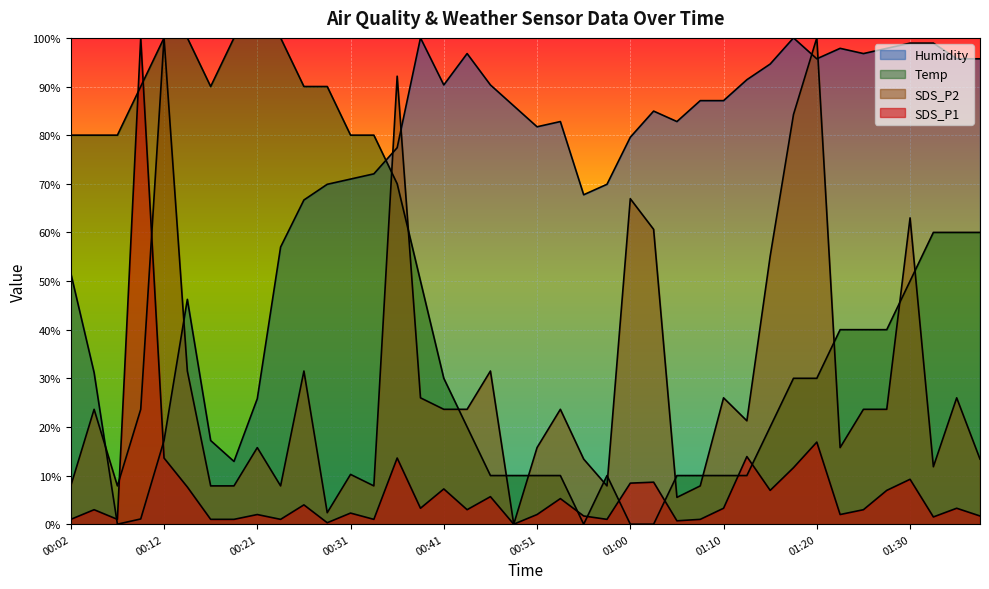

Where is SDS_P1 nearest to the value 50?

01:20